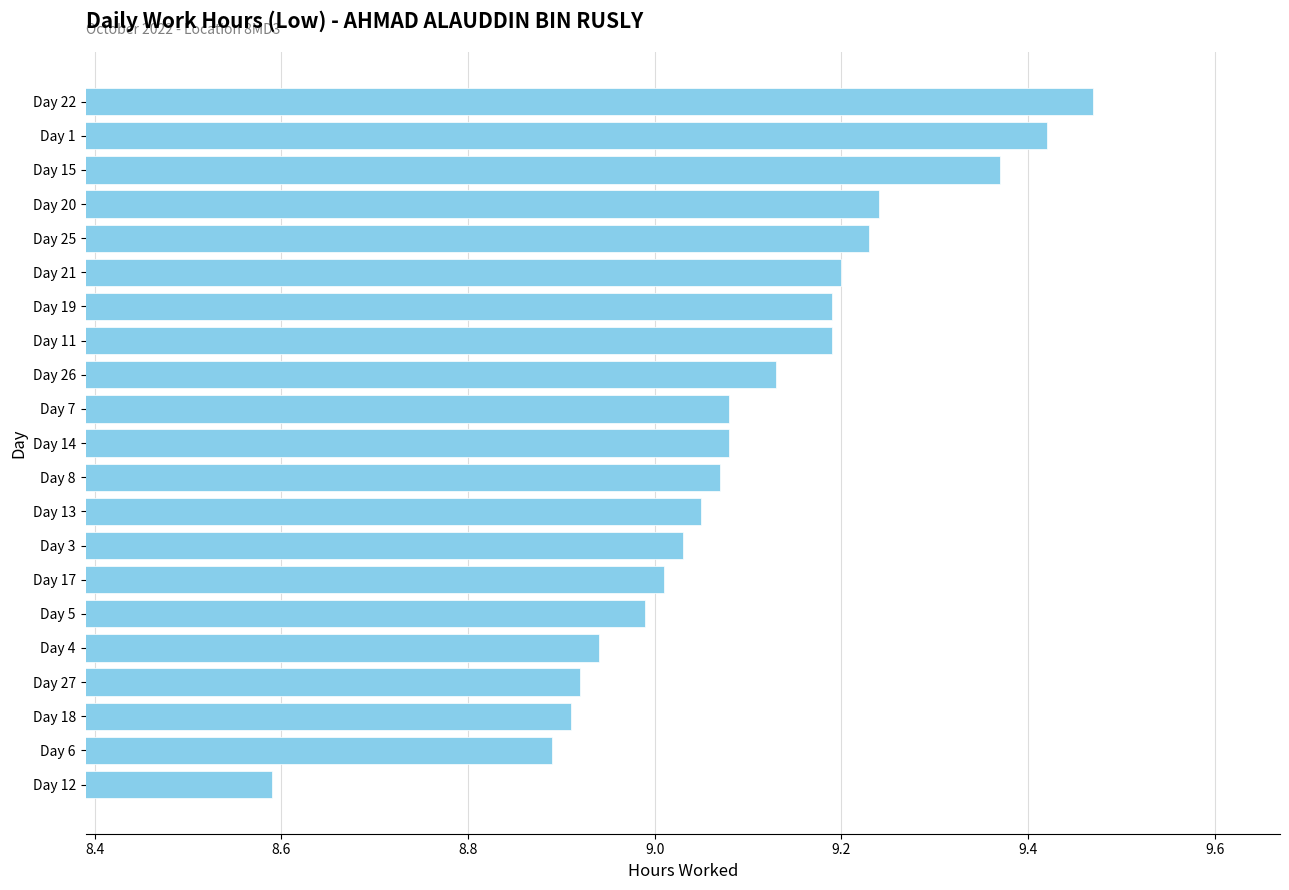

What is the label of the 14th bar from the top?

Day 3